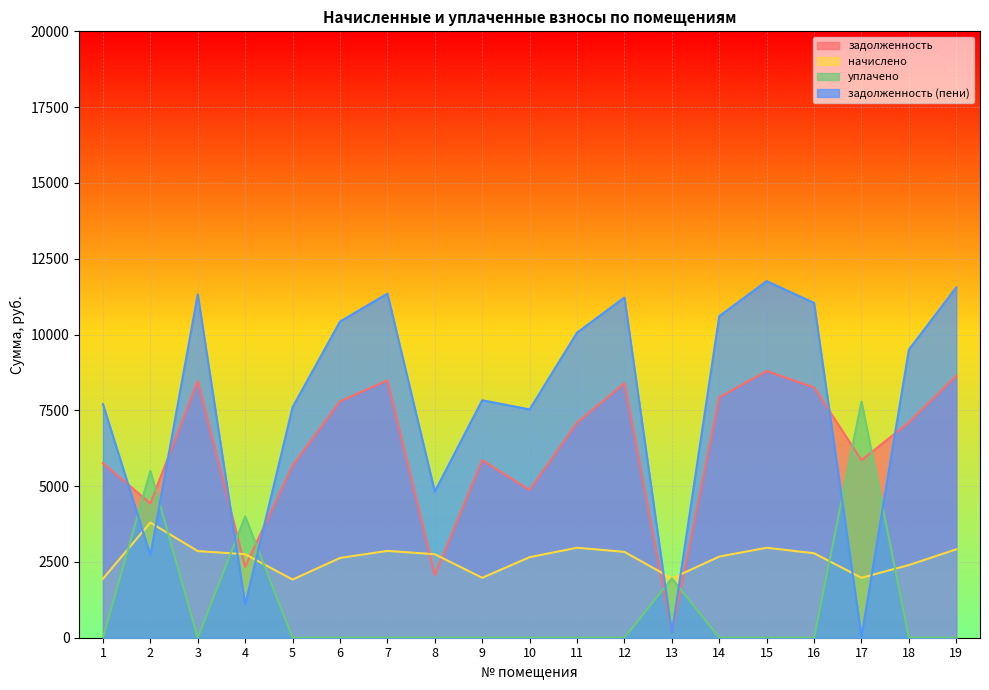

At which label is уплачено closest to 3895?

4